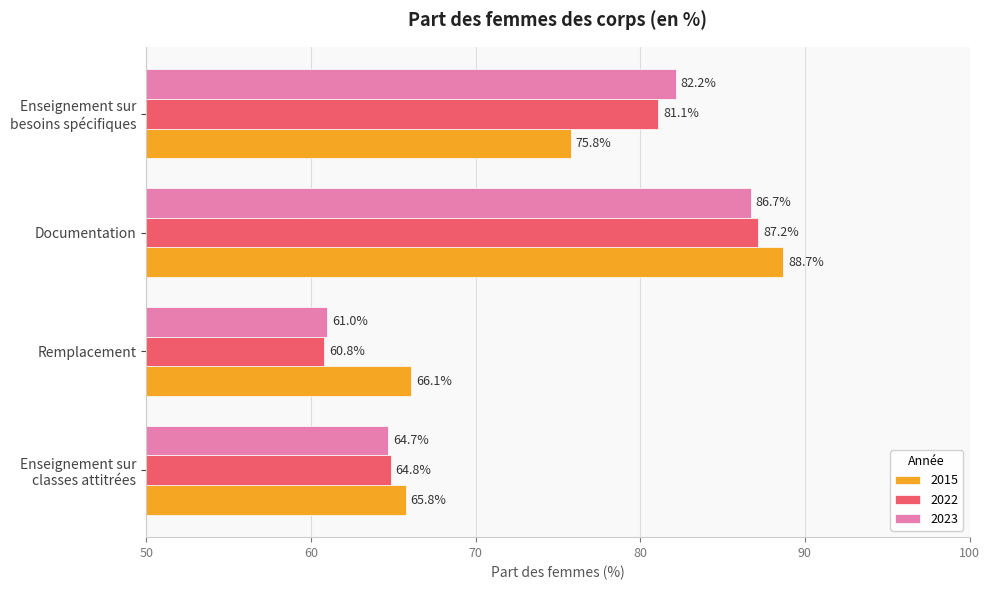

What is the difference between the maximum and minimum values in the 2022 series?

26.4